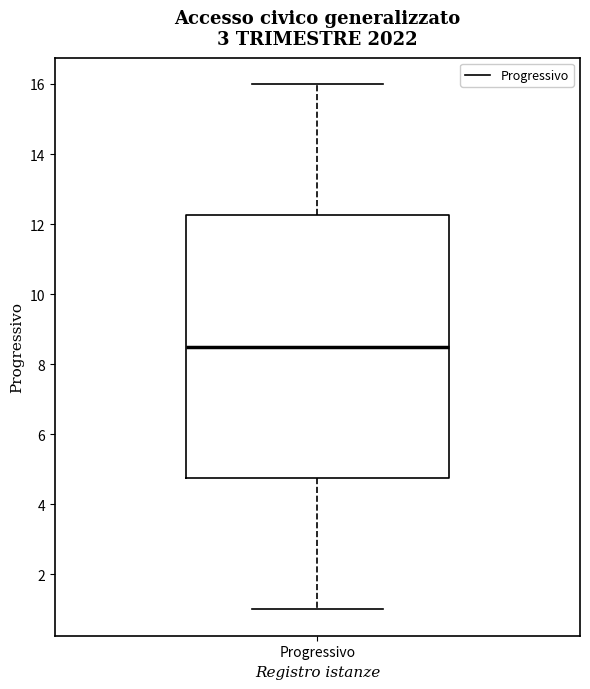

Where is the lower edge of the box for Progressivo on the y-axis? The values are not printed on the chart, so give them approximately, as read against the axis.

4.8